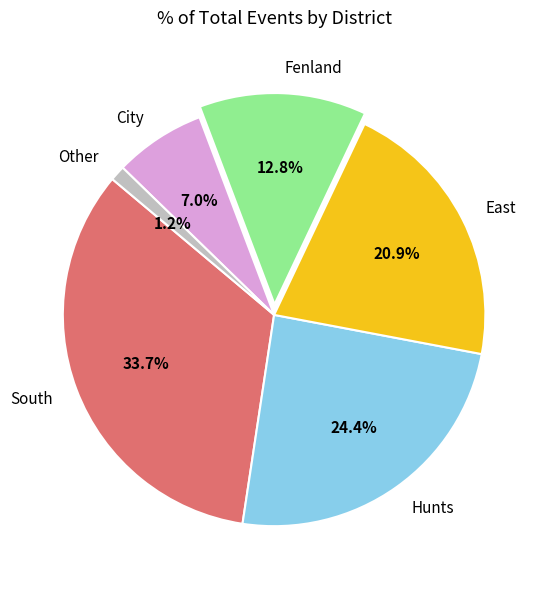

True or false: South accounts for 47% of the total.

False